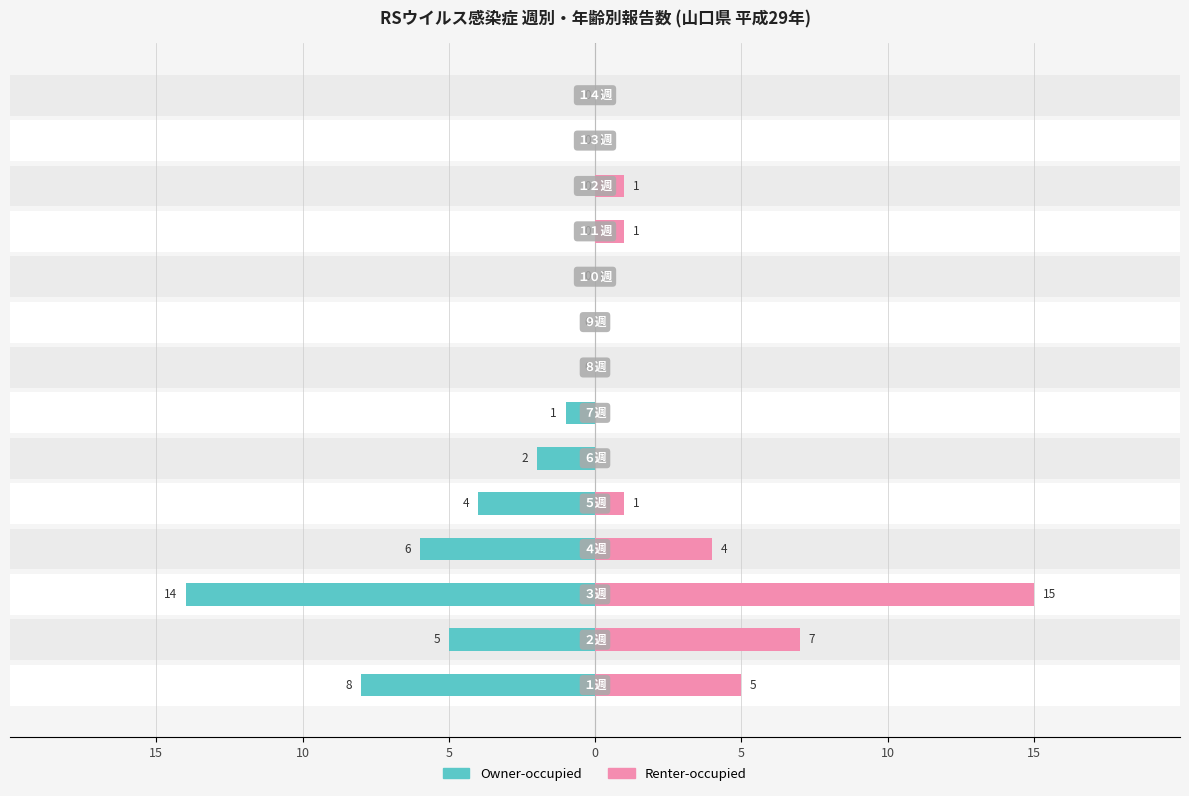

True or false: Owner-occupied has a value of 0 at 11.

True